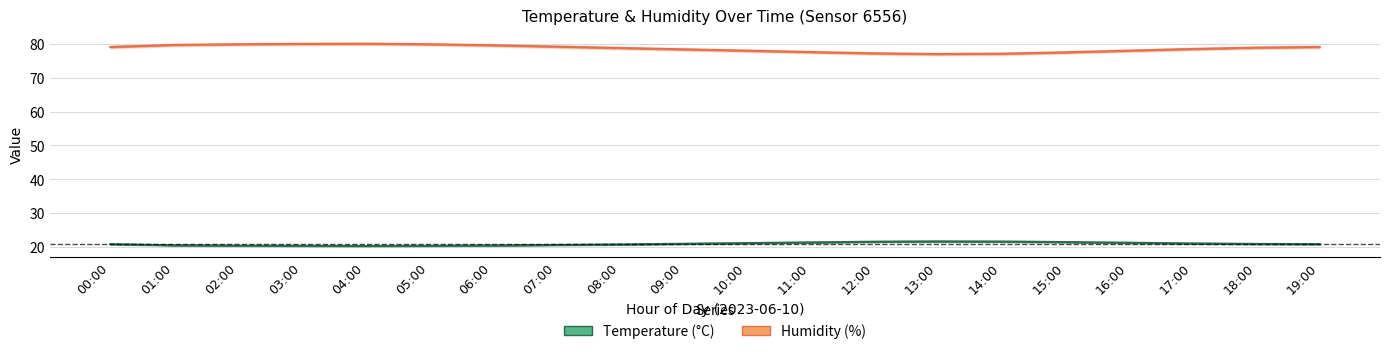

Which category has the lowest value across all series?

04:00